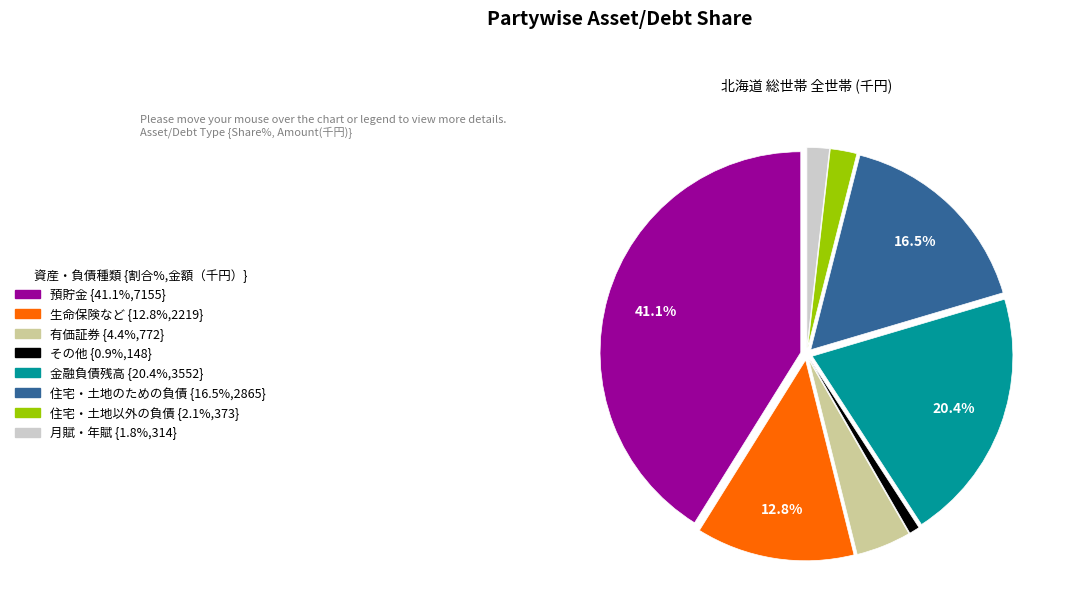

Is there a majority slice in this chart?

No